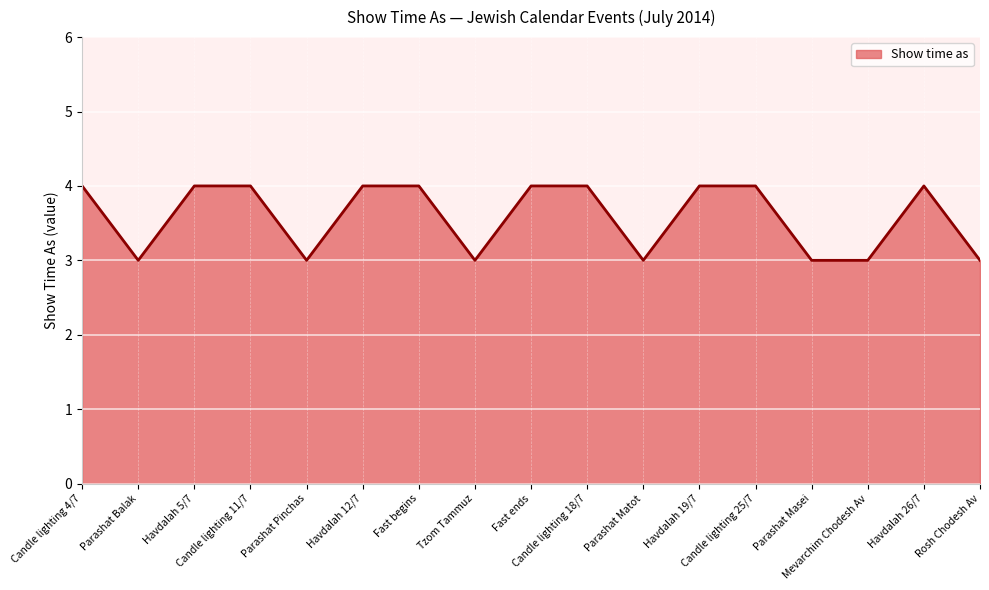

How many lines are shown in the chart?

1